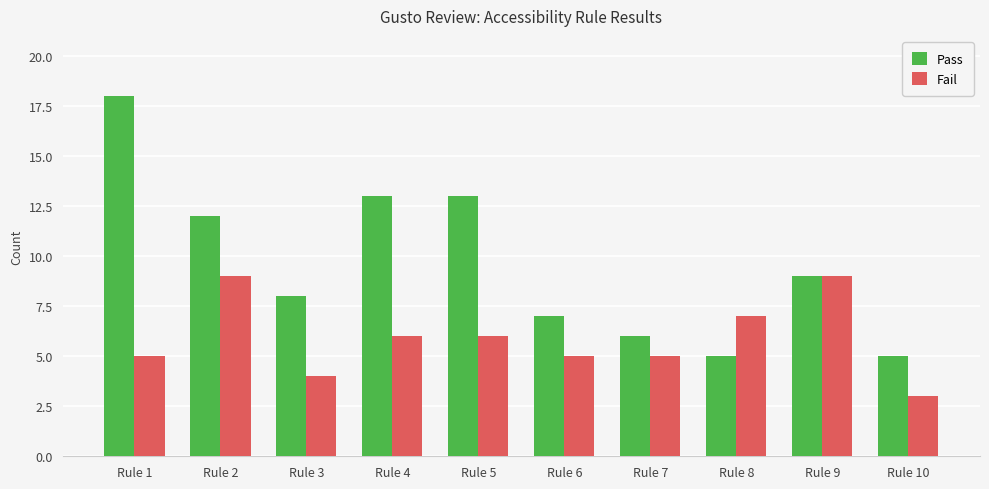

List the series in order of their overall mean, lowest first.

Fail, Pass